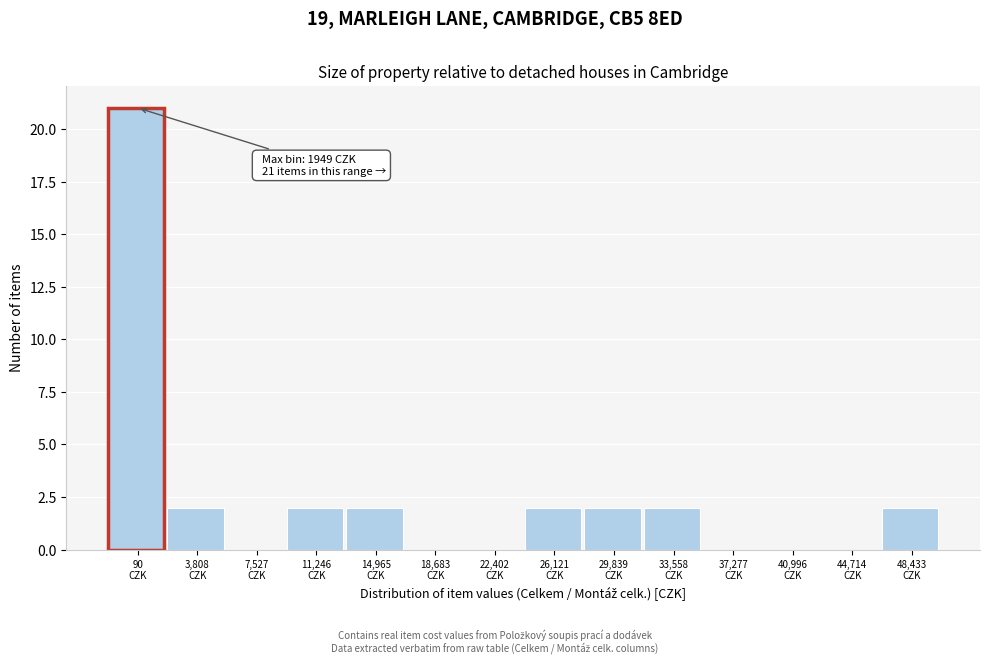

What is the greatest value displayed?

21